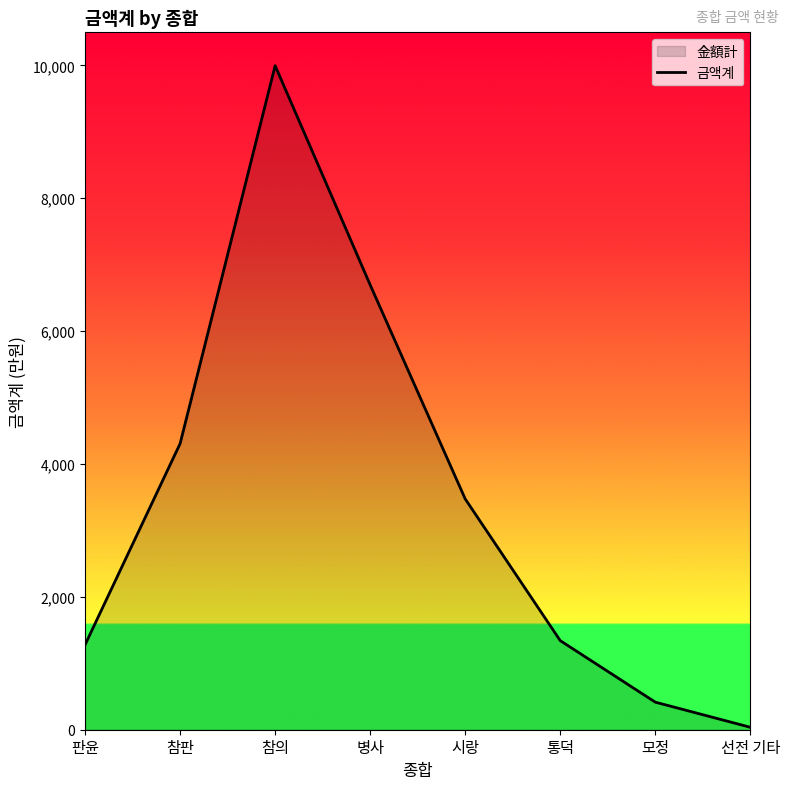

List the labels in order of value, smallest first.

선전 기타, 모정, 판윤, 통덕, 시랑, 참판, 병사, 참의